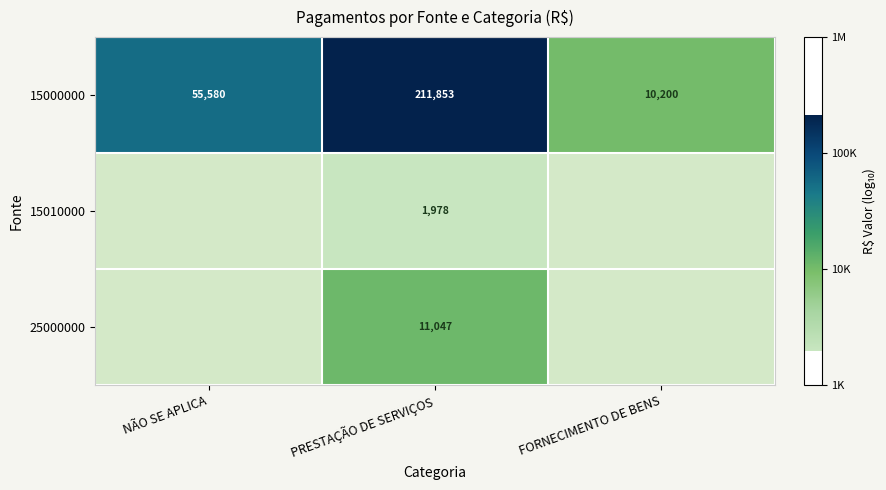

Rank the categories by 15000000 value from lowest to highest.

FORNECIMENTO DE BENS, NÃO SE APLICA, PRESTAÇÃO DE SERVIÇOS